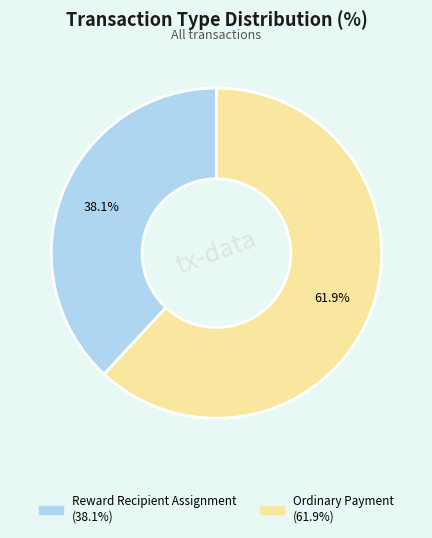

What portion of the pie excludes Reward Recipient Assignment?

61.9%